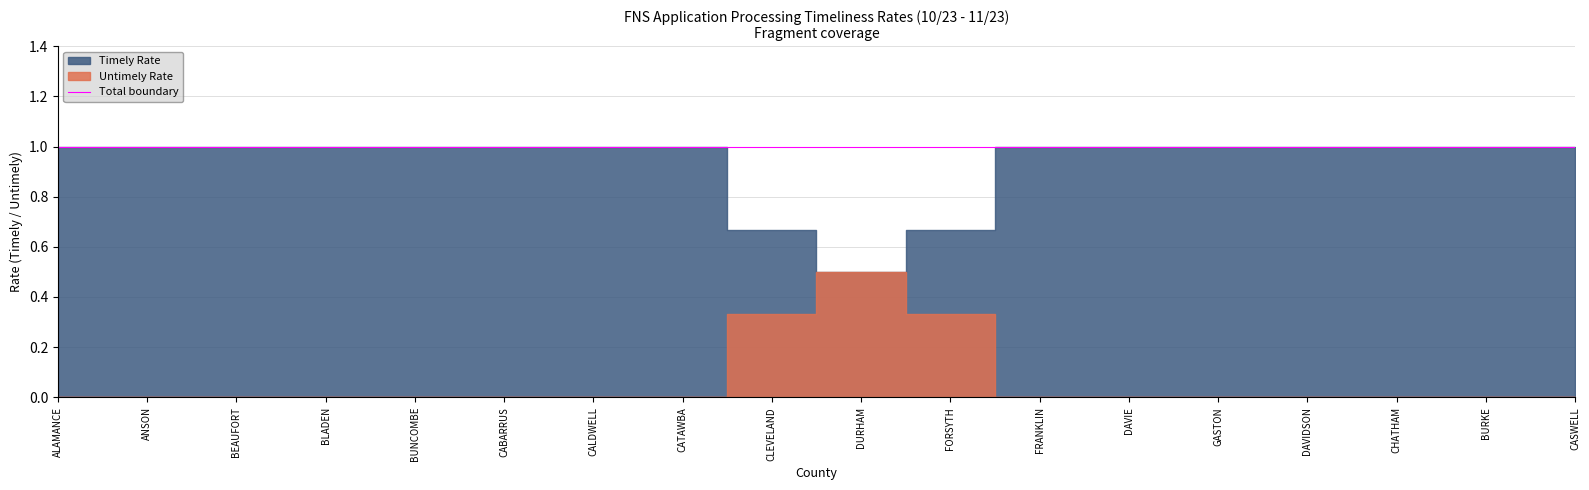

Which has a higher value, GASTON or BURKE?

GASTON